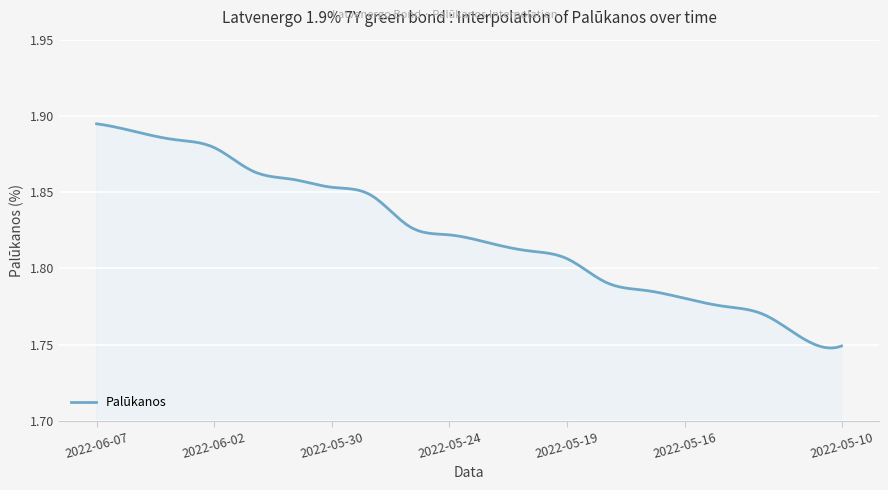

How many lines are shown in the chart?

1